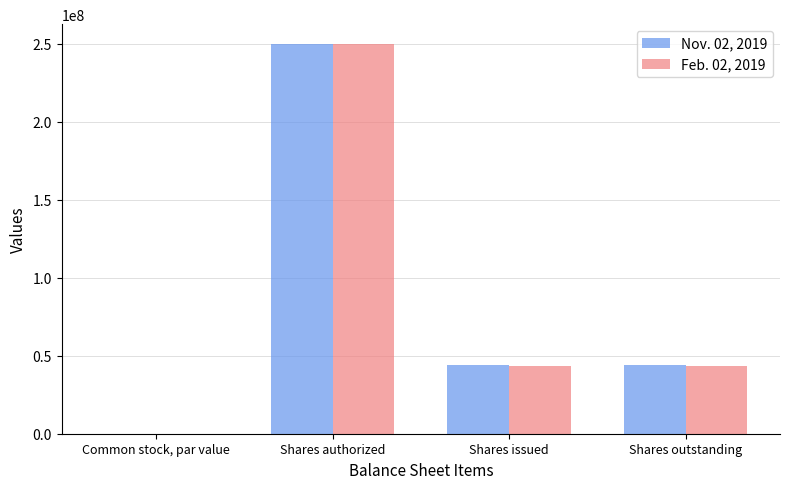

What is the sum of all Nov. 02, 2019 values?

338069216.0